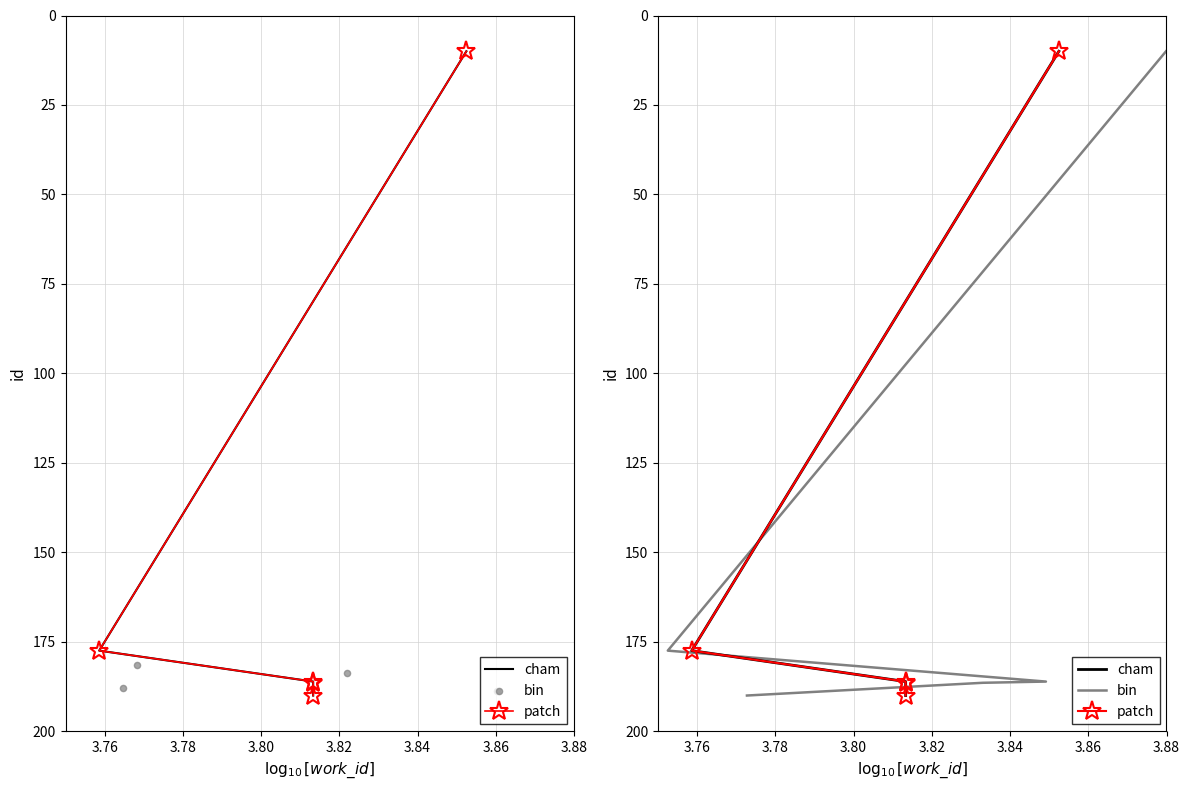

At how many categories does at least one series exceed 139?

4